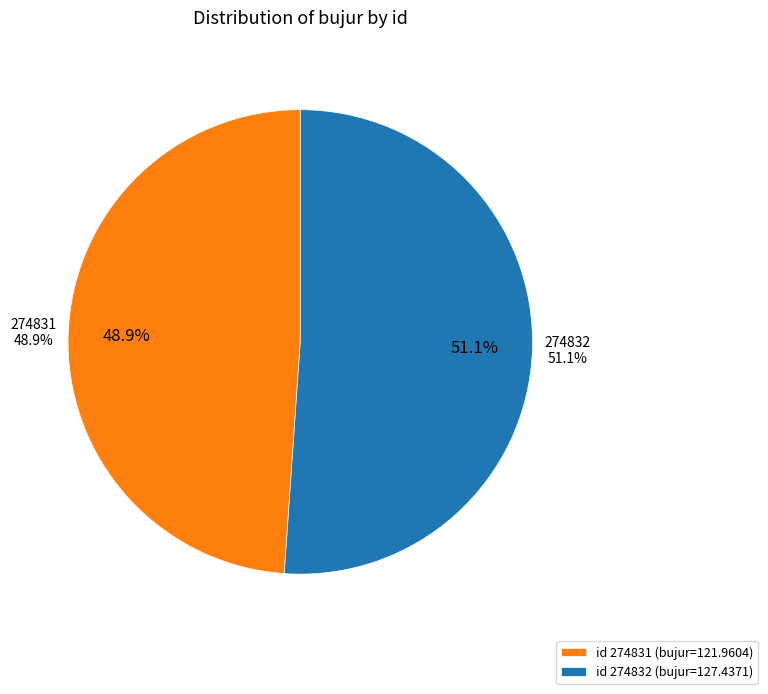

How much of the chart is everything except 274831?

51.1%